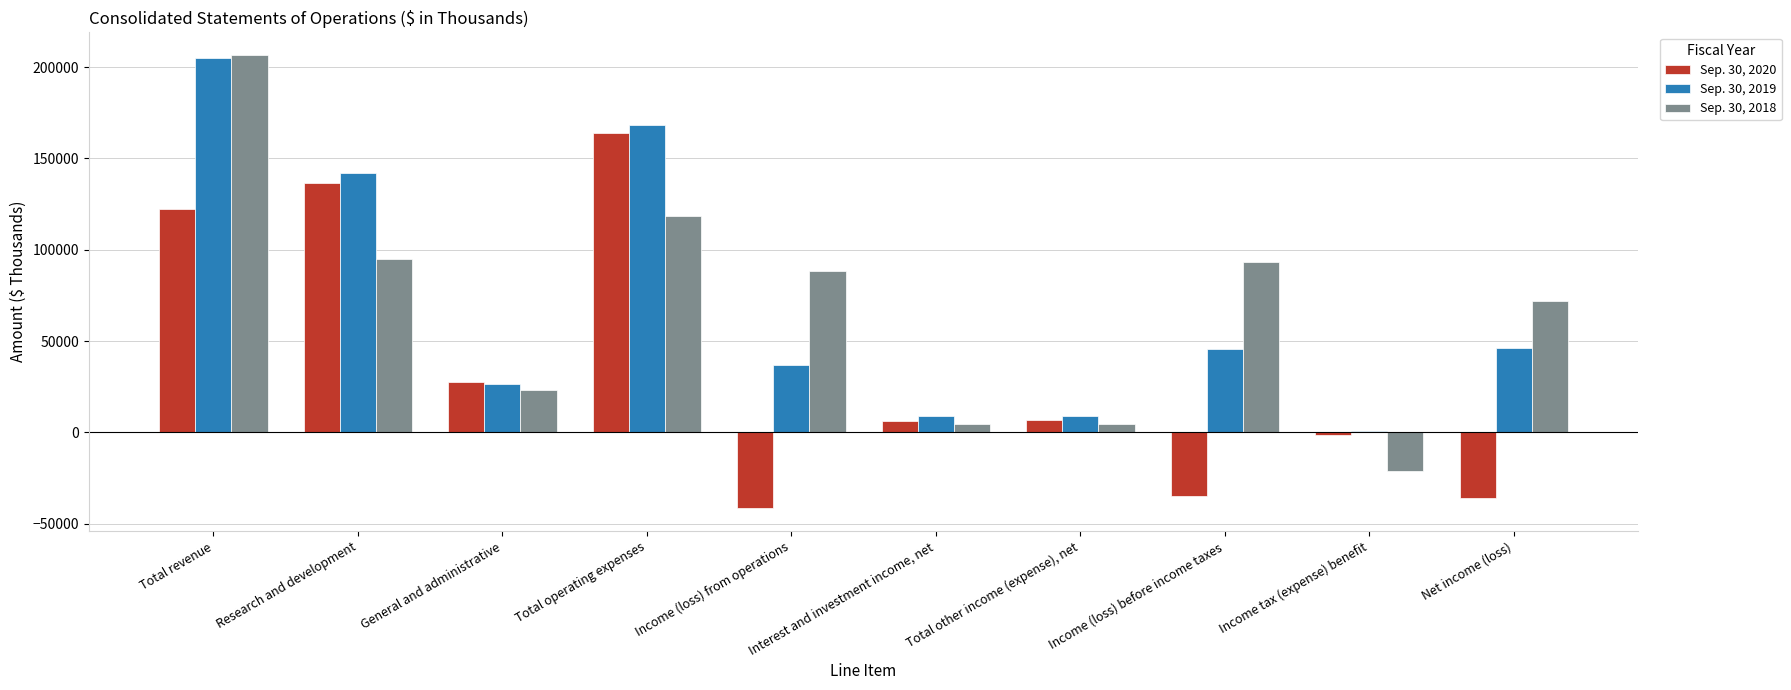

How many bars are there in each group?

3